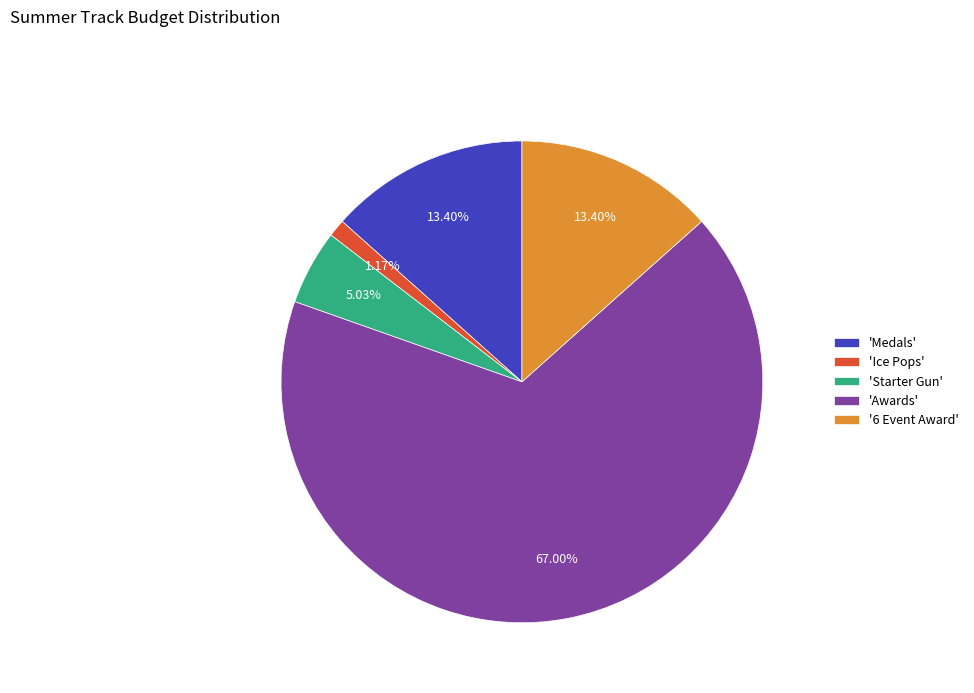

To the nearest percent, what is the average slice percentage?

20%